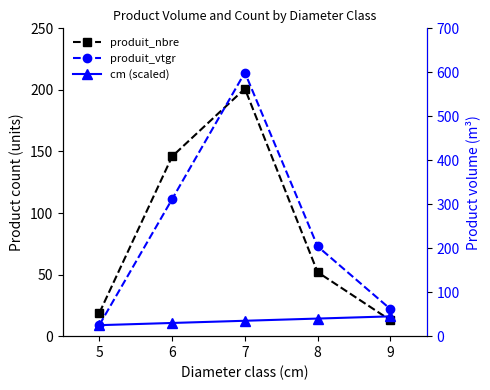

At 7, list the series in order from smallest to largest.

cm (scaled), produit_nbre, produit_vtgr